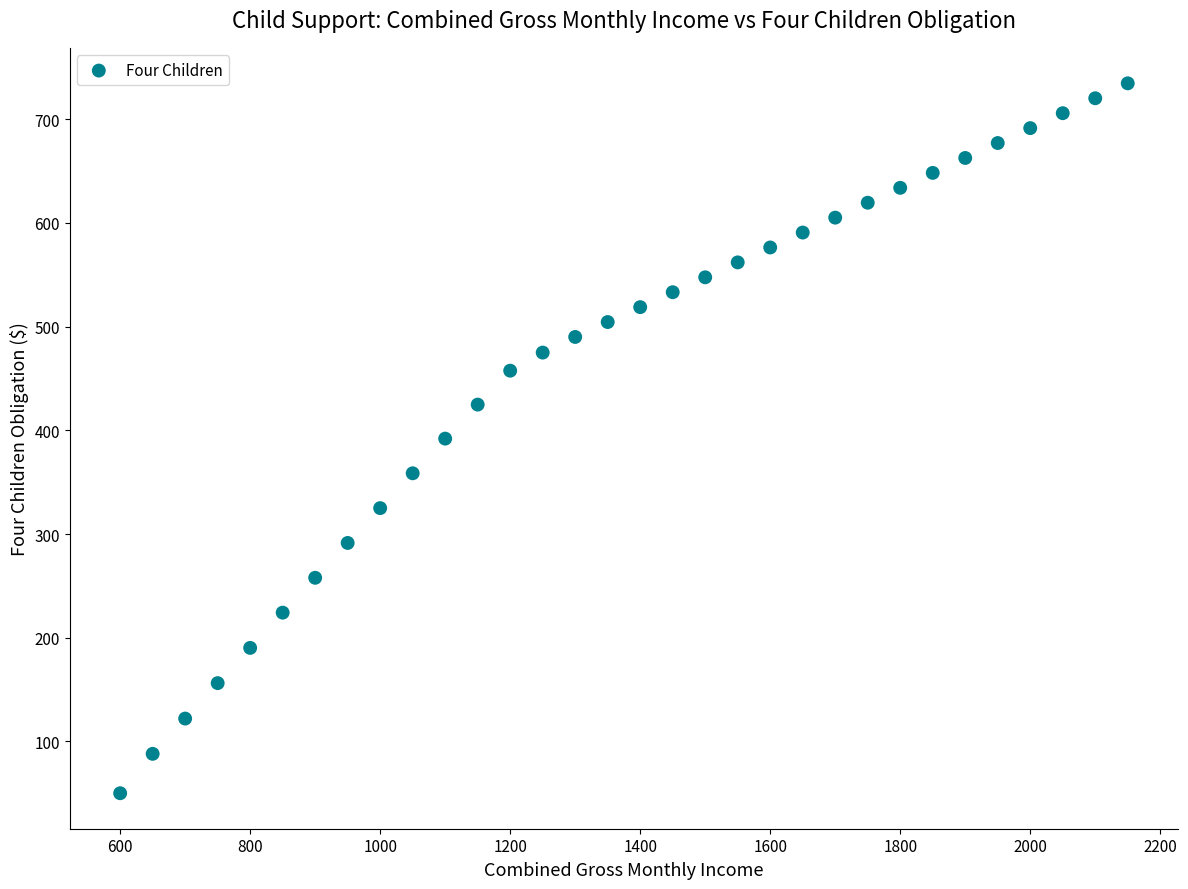

What is the range of Y values (max minus min)?

684.7